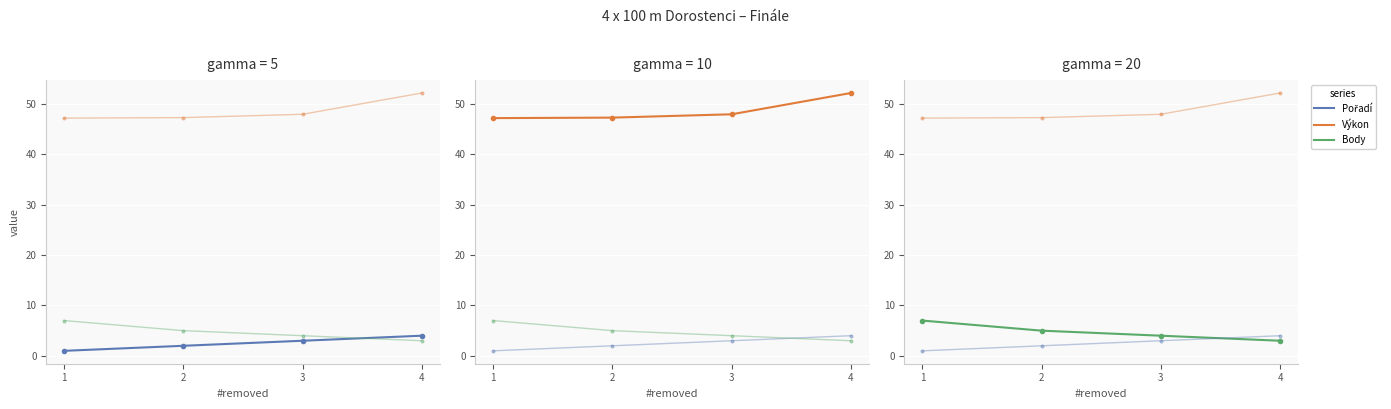

What is the minimum value for Body?

3.0